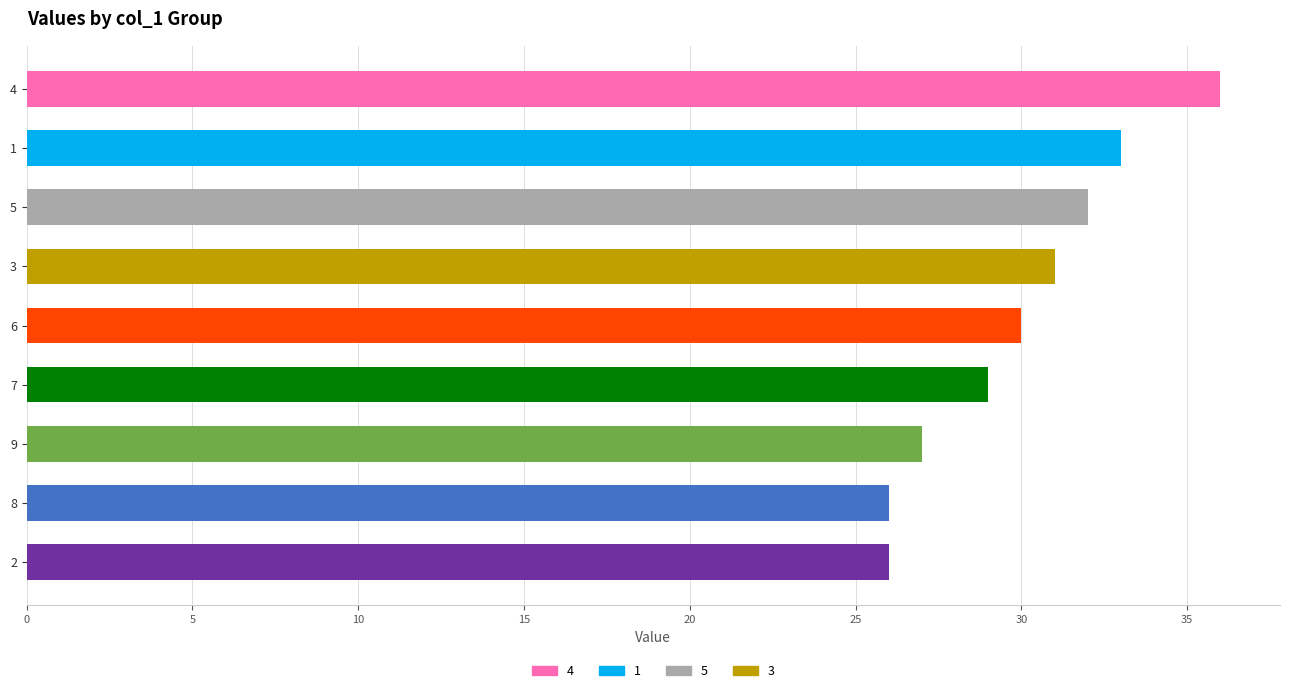

What is the ratio of the value at 5 to the value at 1?

1.0